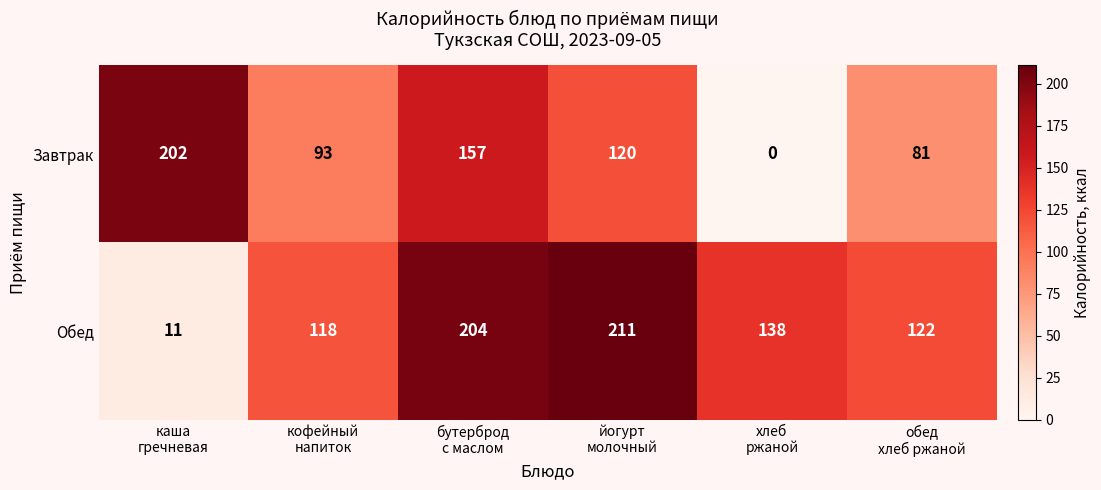

Rank the series by their maximum value, from lowest to highest.

Завтрак, Обед